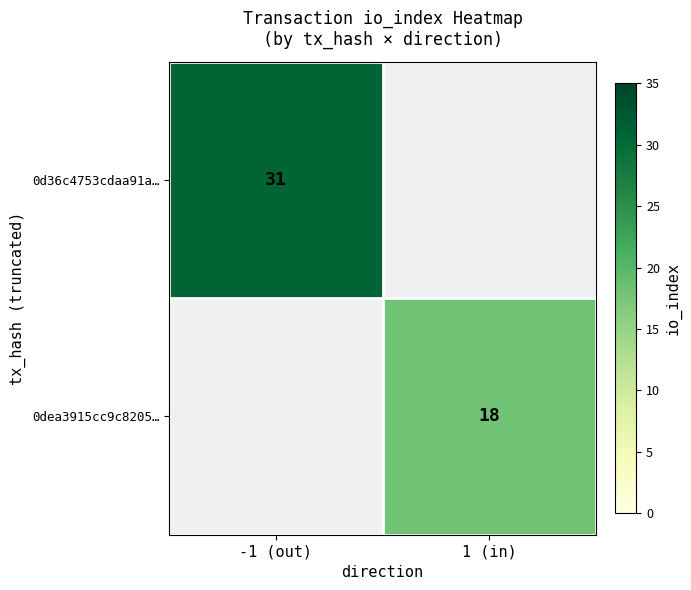

Is it true that 0d36c4753cdaa91a… equals 31 at -1 (out)?

True